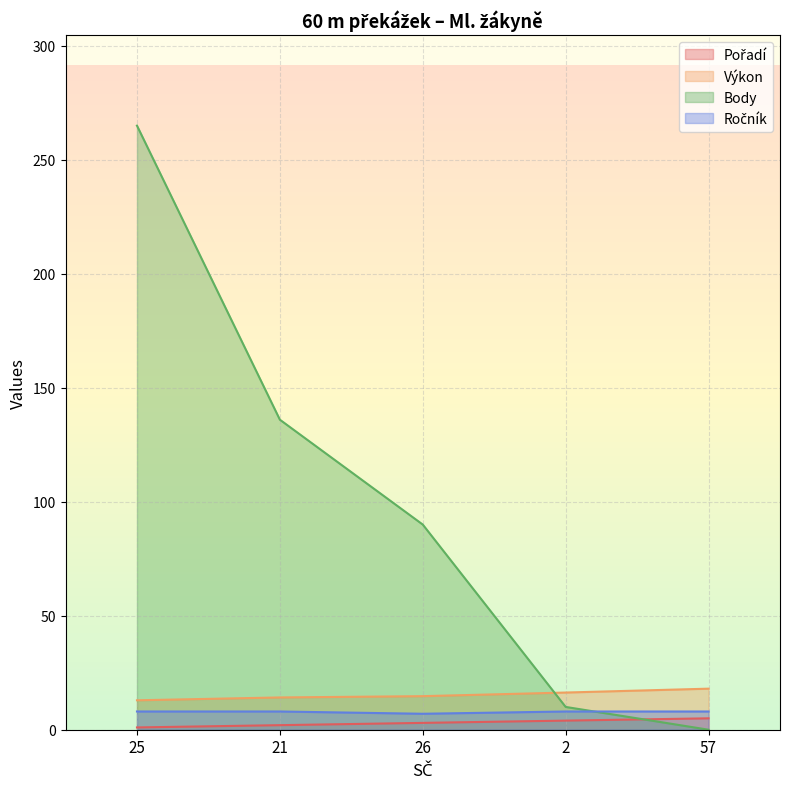

What is the average value of the Pořadí series?

3.0